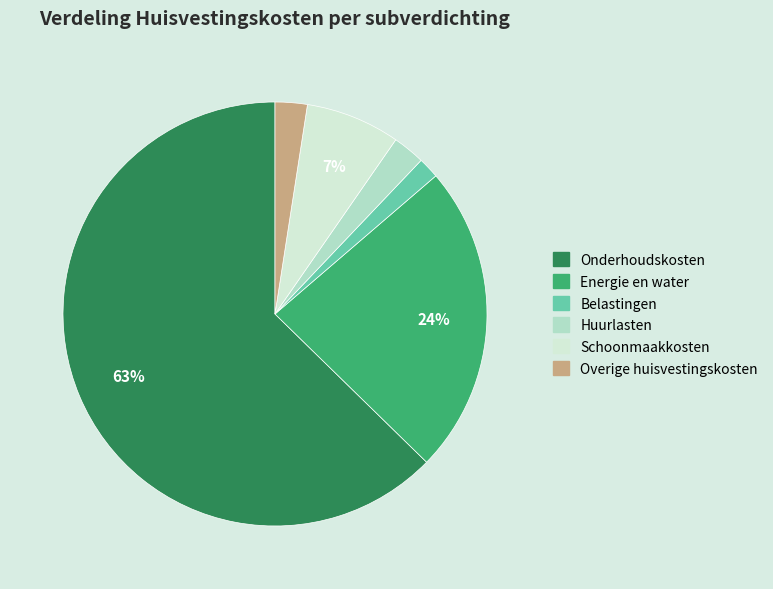

How many segments does this pie chart have?

6